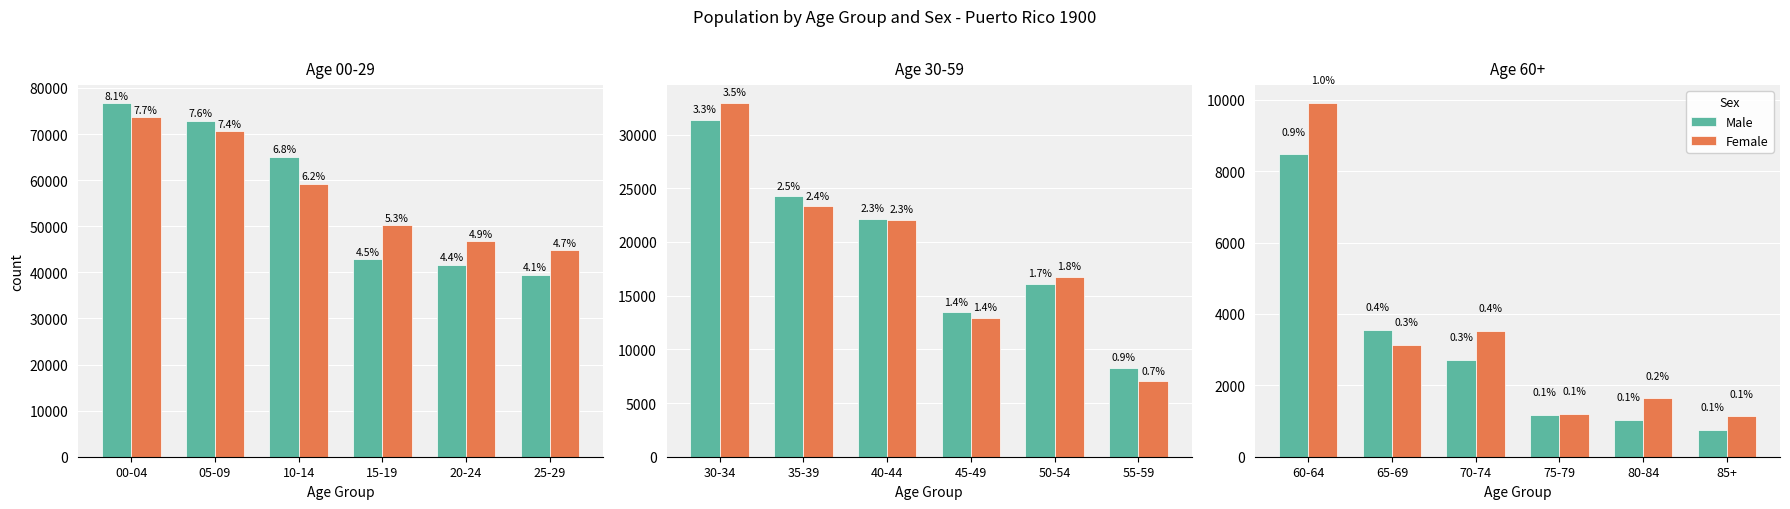

What is the label of the 2nd bar from the right?

80-84